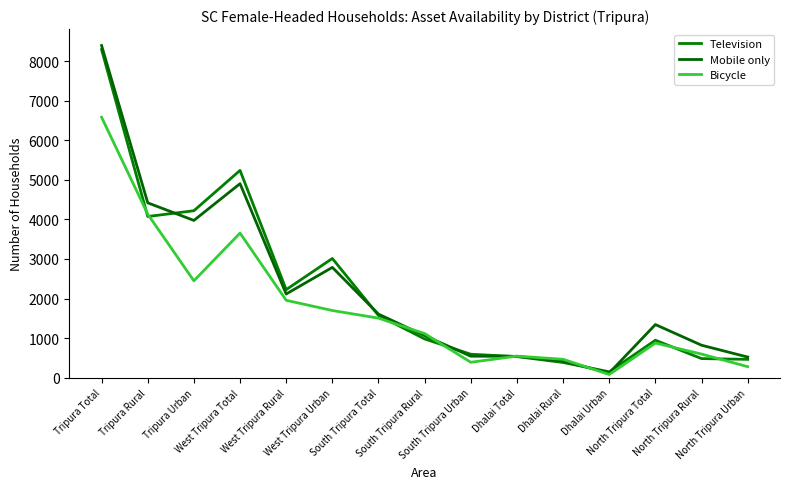

Rank the series by their maximum value, from highest to lowest.

Mobile only, Television, Bicycle